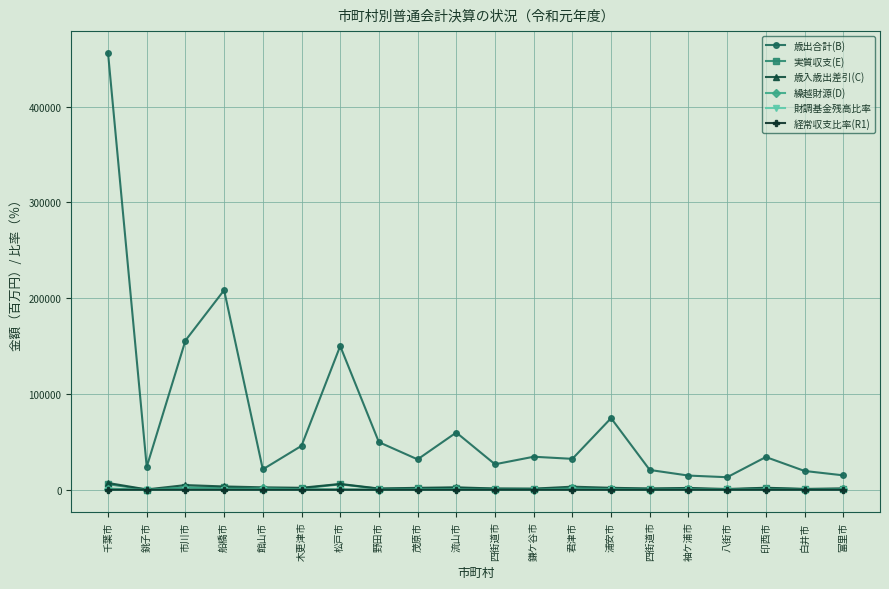

Read the 経常収支比率(R1) value at 君津市.

91.6